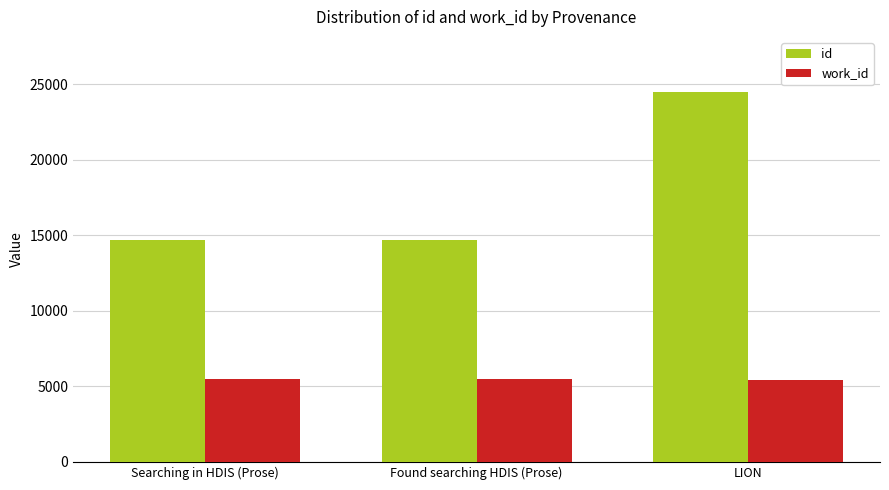

Read the work_id value at LION, to the nearest 5.

5420